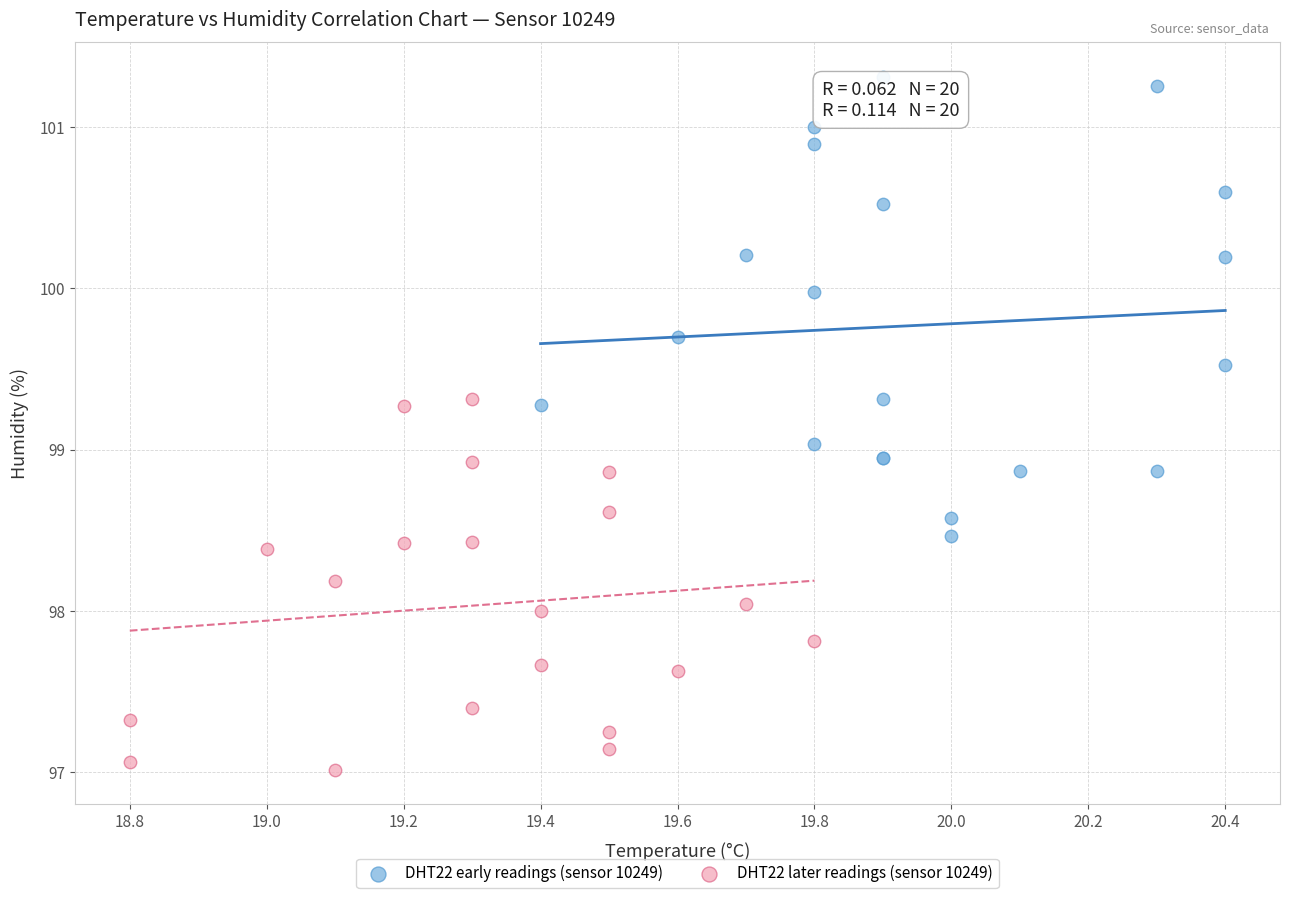

Which series contains the lowest Y value?

DHT22 later readings (sensor 10249)